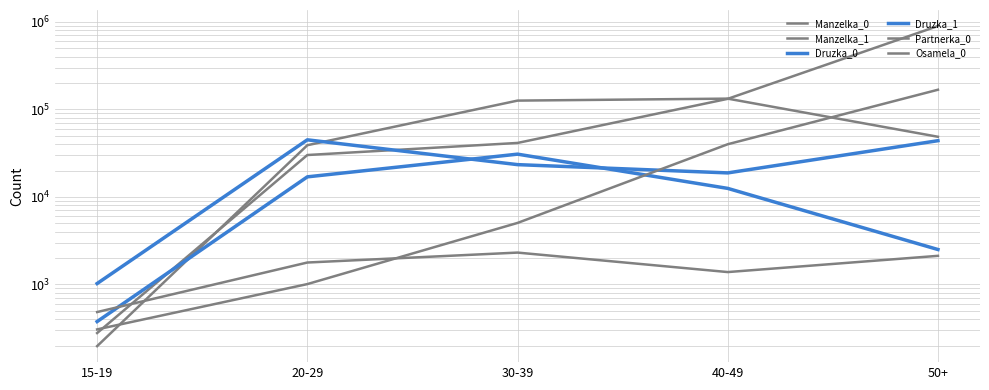

Does the chart have visible grid lines?

Yes